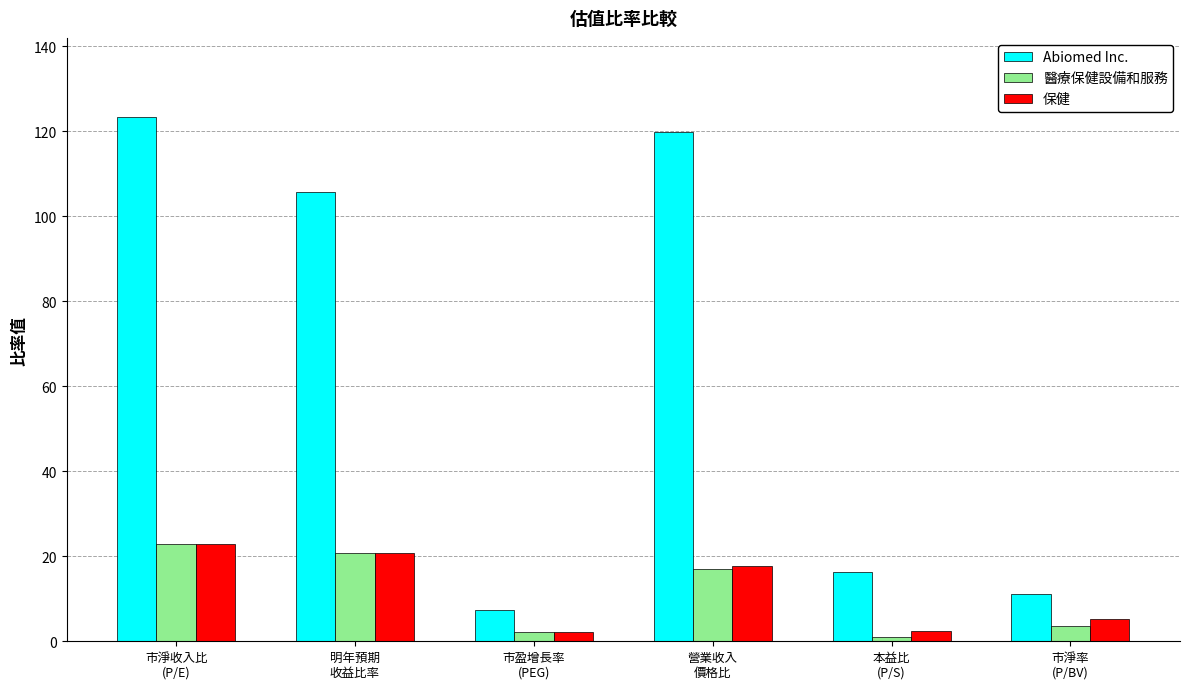

At which label is 醫療保健設備和服務 closest to 12?

營業收入
價格比